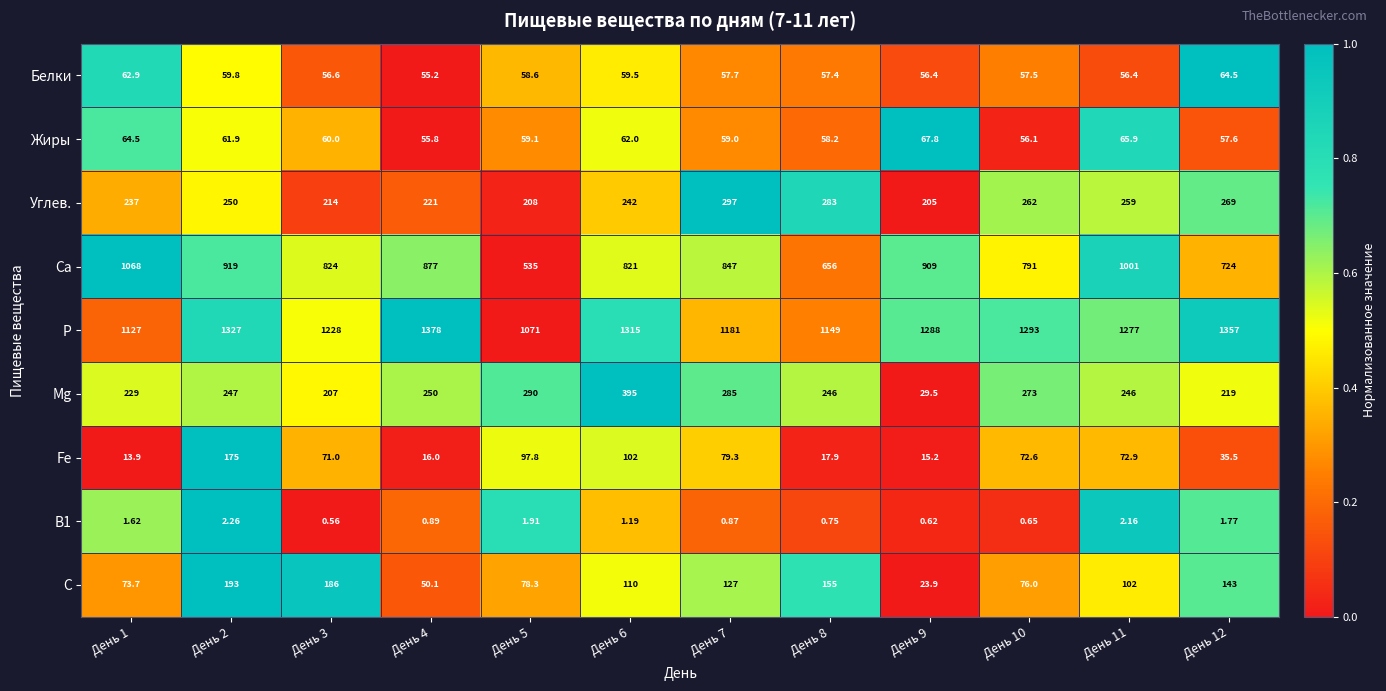

List the series in order of their peak value, highest first.

P, Ca, Mg, Углев., С, Fe, Жиры, Белки, В1